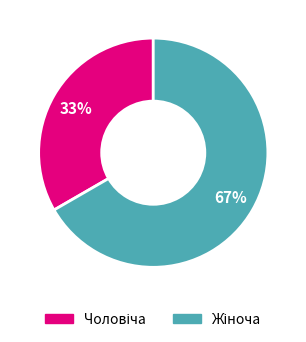

To the nearest percent, what is the average slice percentage?

50%